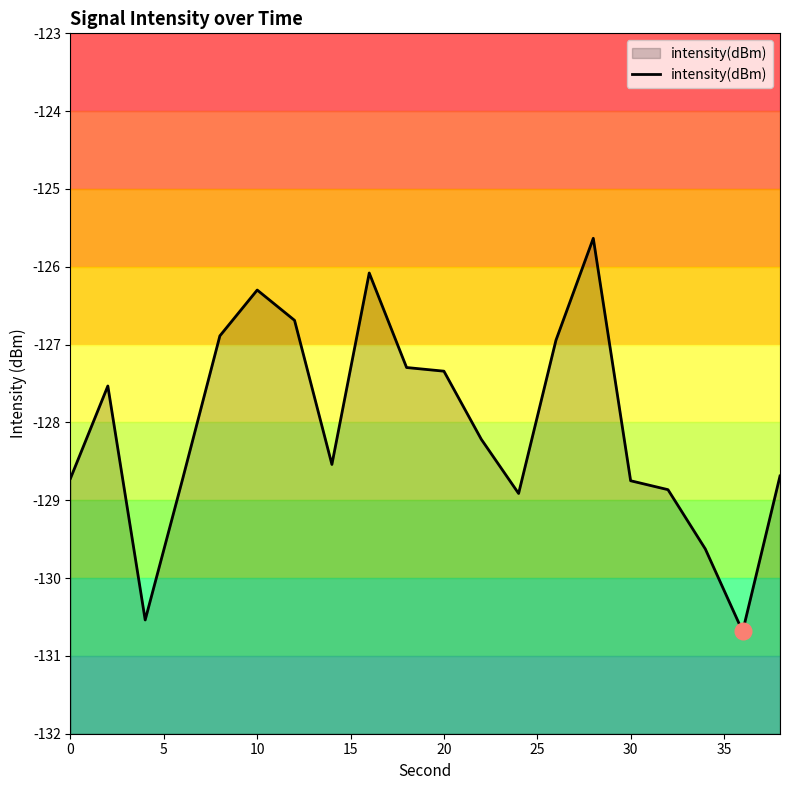

How many lines are shown in the chart?

1